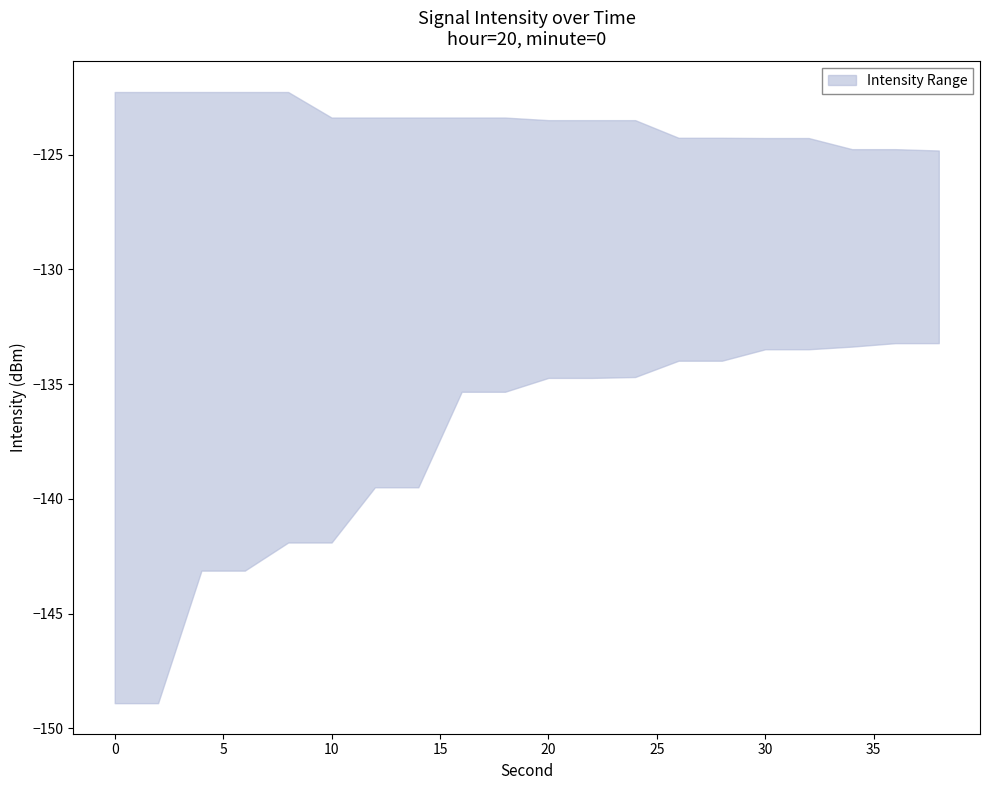

Reading left to right, what are all the values shown in this chart?

upper: 0=-122.3	2=-122.3	4=-122.3	6=-122.3	8=-122.3	10=-123.4	12=-123.4	14=-123.4	16=-123.4	18=-123.4	20=-123.5	22=-123.5	24=-123.5	26=-124.3	28=-124.3	30=-124.3	32=-124.3	34=-124.8	36=-124.8	38=-124.8
lower: 0=-148.9	2=-148.9	4=-143.1	6=-143.1	8=-141.9	10=-141.9	12=-139.5	14=-139.5	16=-135.3	18=-135.3	20=-134.7	22=-134.7	24=-134.7	26=-134.0	28=-134.0	30=-133.5	32=-133.5	34=-133.4	36=-133.2	38=-133.2